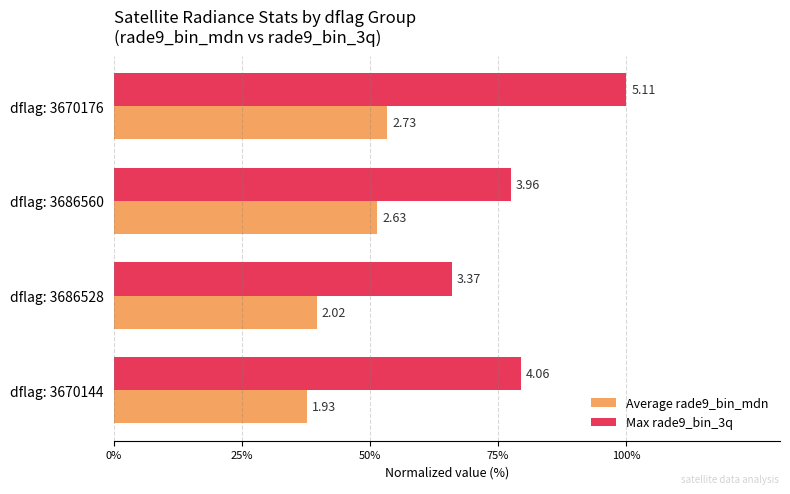

Rank the series by their maximum value, from lowest to highest.

Average rade9_bin_mdn, Max rade9_bin_3q